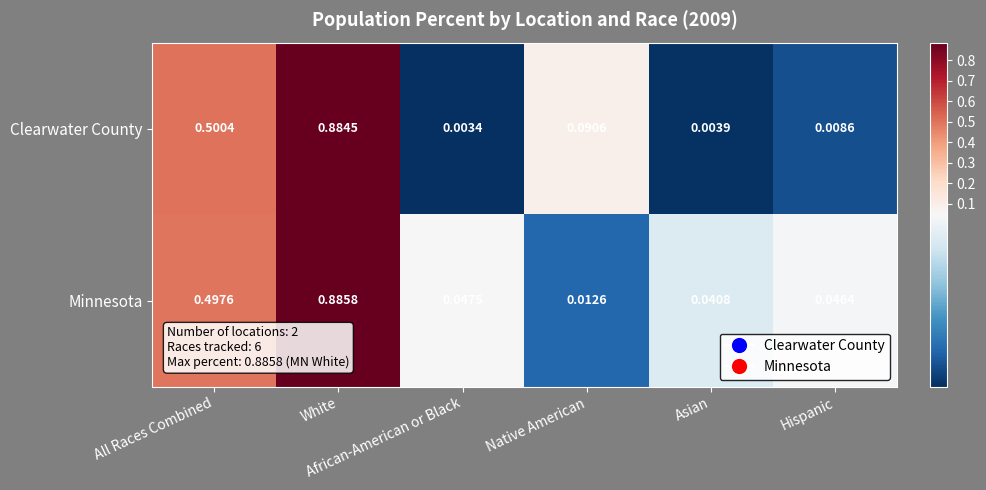

Rank the series by their average value, from highest to lowest.

Minnesota, Clearwater County